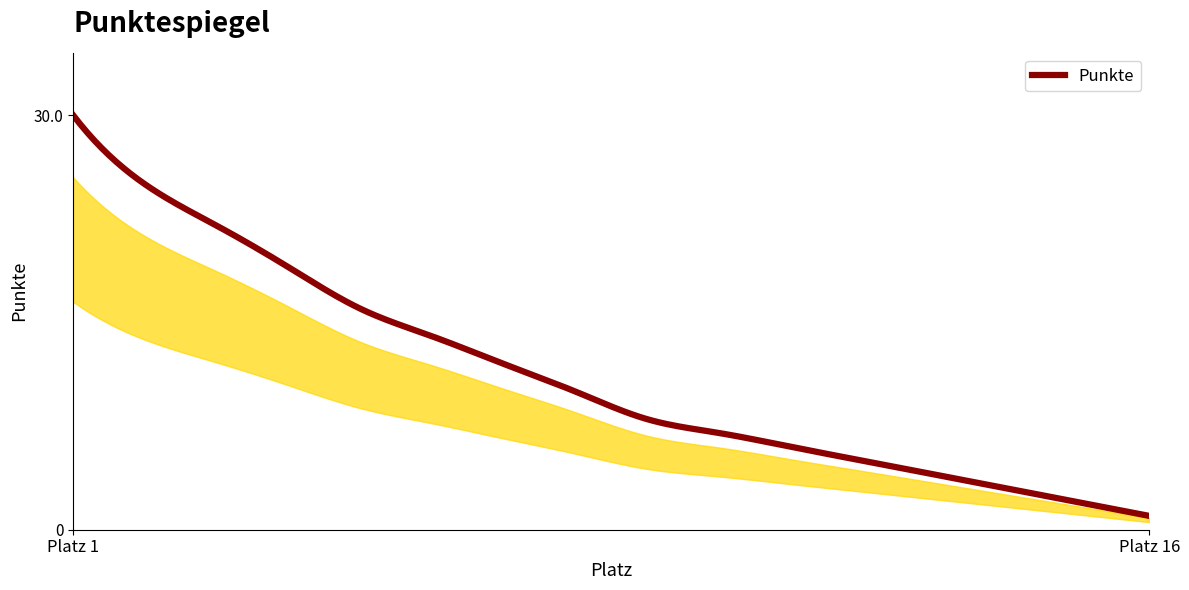

What is the difference between the maximum and minimum values?

29.0